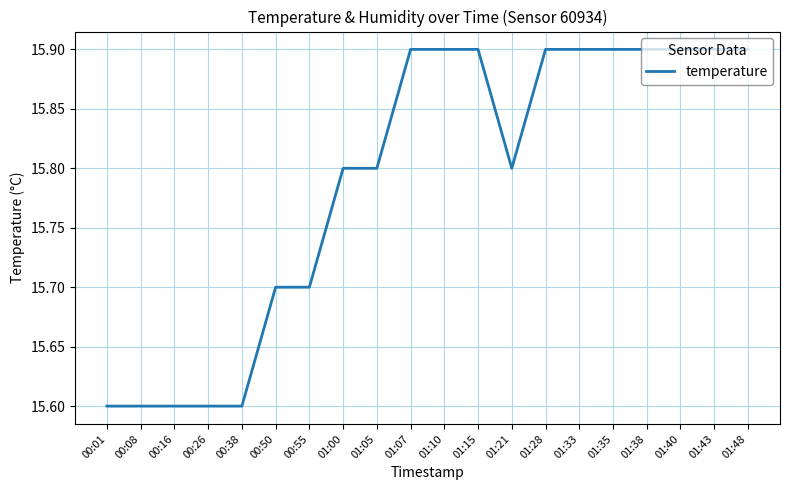

Reading right to left, transcribe all the data shown in this chart.

15.9	15.9	15.9	15.9	15.9	15.9	15.9	15.8	15.9	15.9	15.9	15.8	15.8	15.7	15.7	15.6	15.6	15.6	15.6	15.6